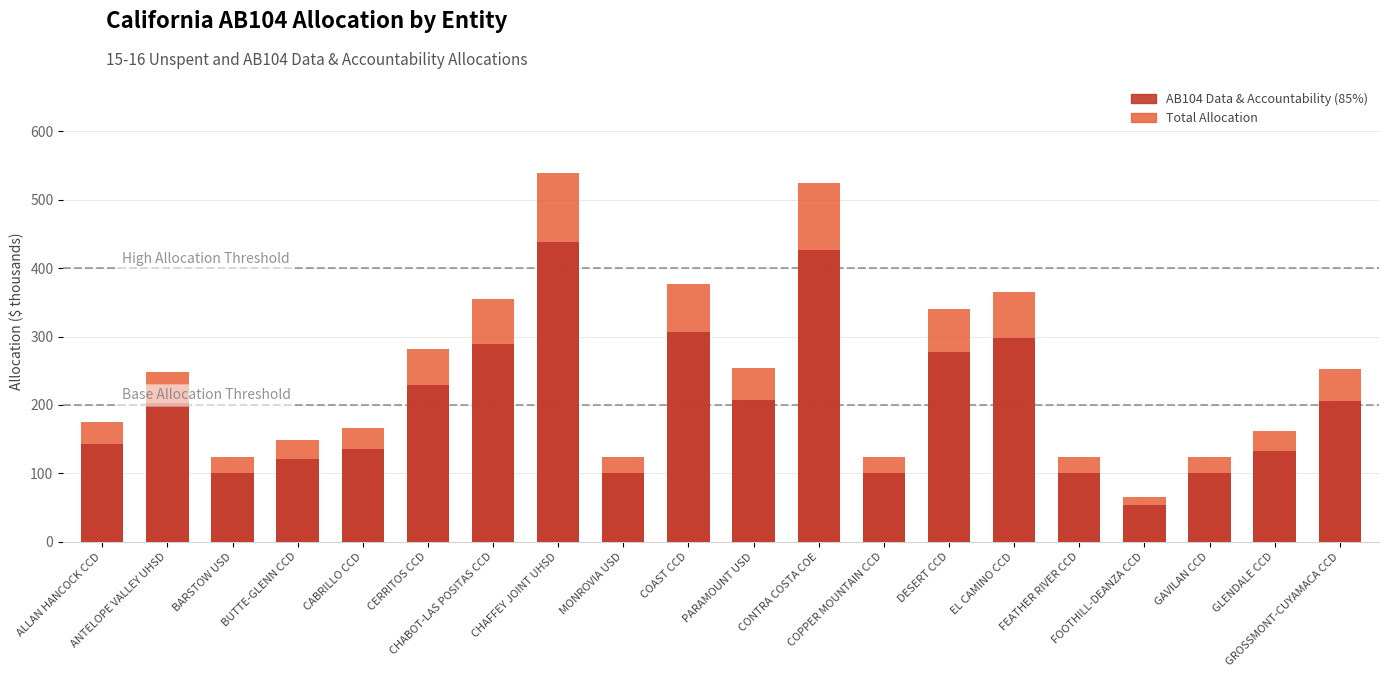

What value does the Total series have at GAVILAN CCD?

123.7